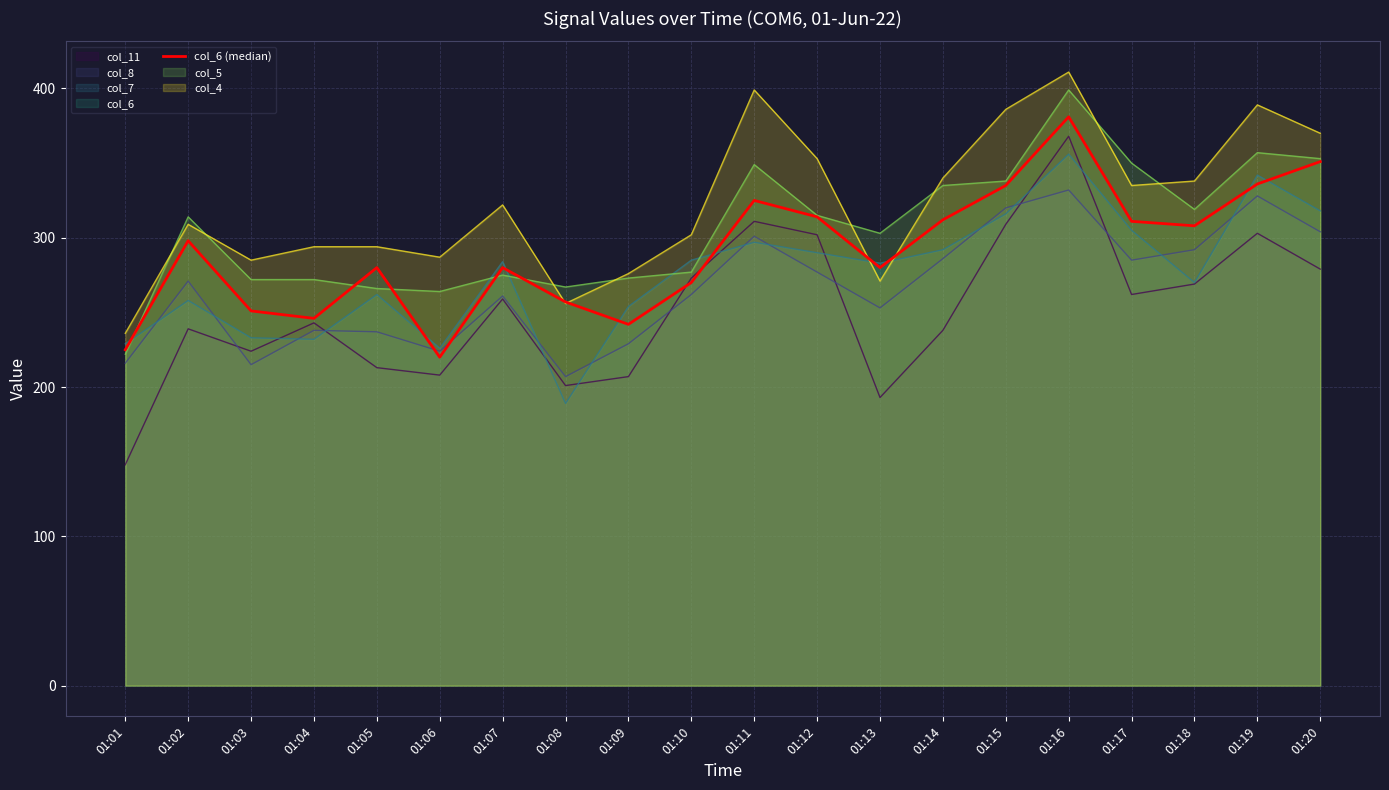

At which category does the chart reach its peak across all series?

01:16